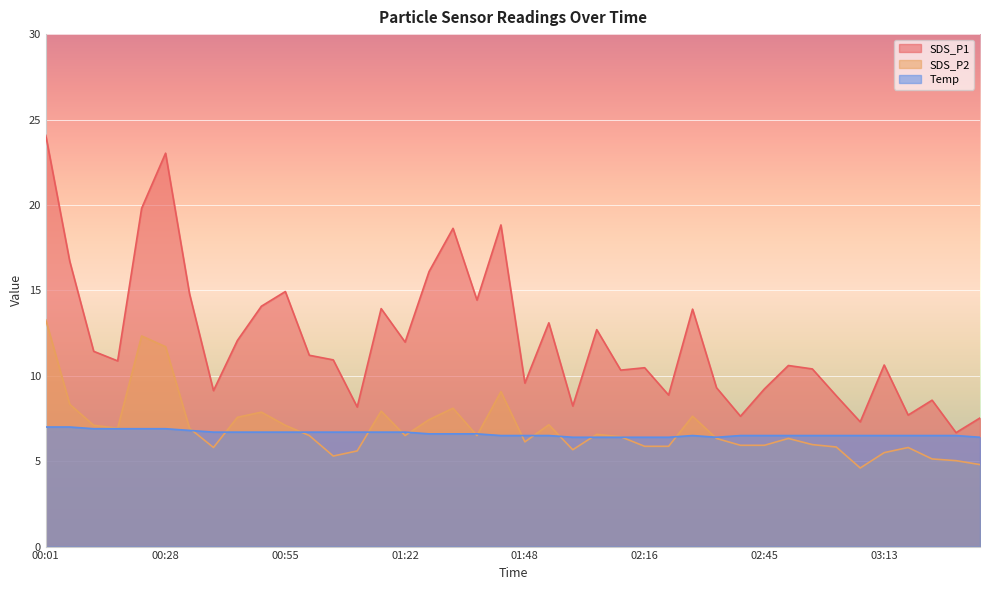

How many lines are shown in the chart?

3